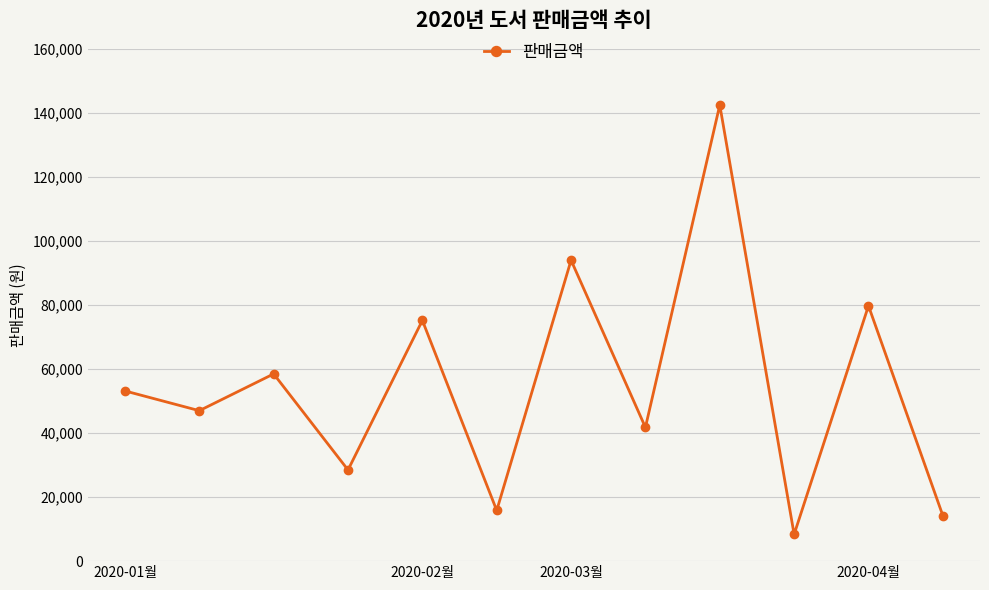

What is the maximum value shown in the chart?

142560